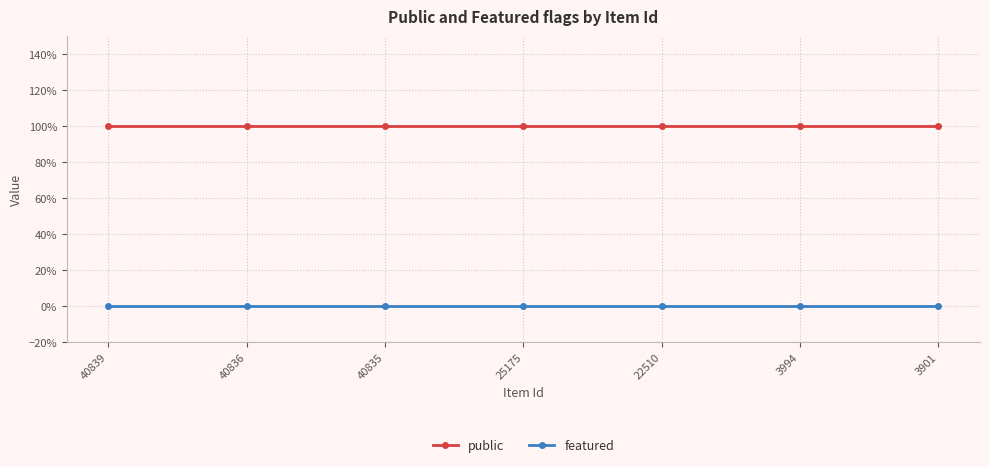

What are all the series names shown in the legend?

public, featured